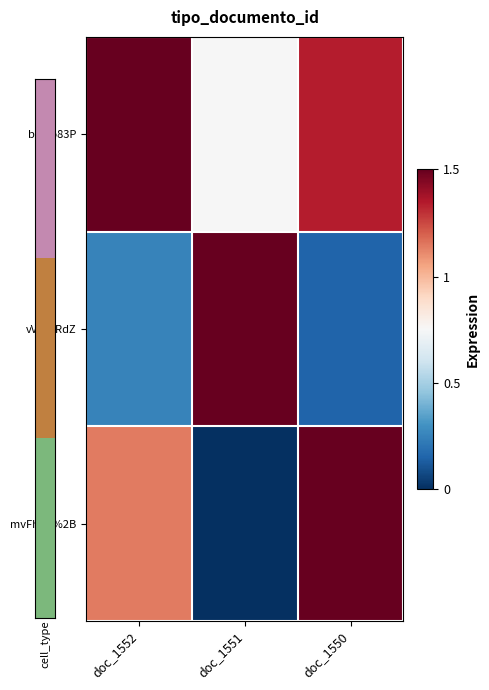

List the series in order of their overall mean, highest first.

b37Io83P, mvFhCA%2B, vVLSzRdZ